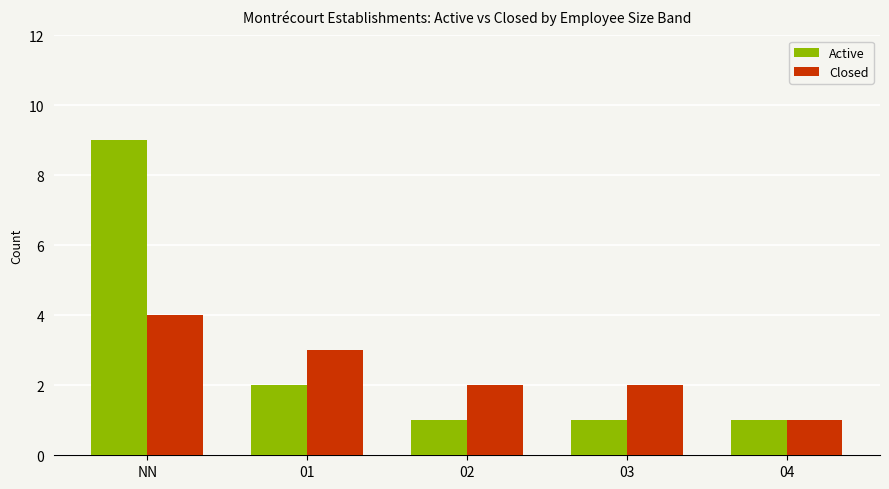

True or false: Active has a value of 1 at 02.

True